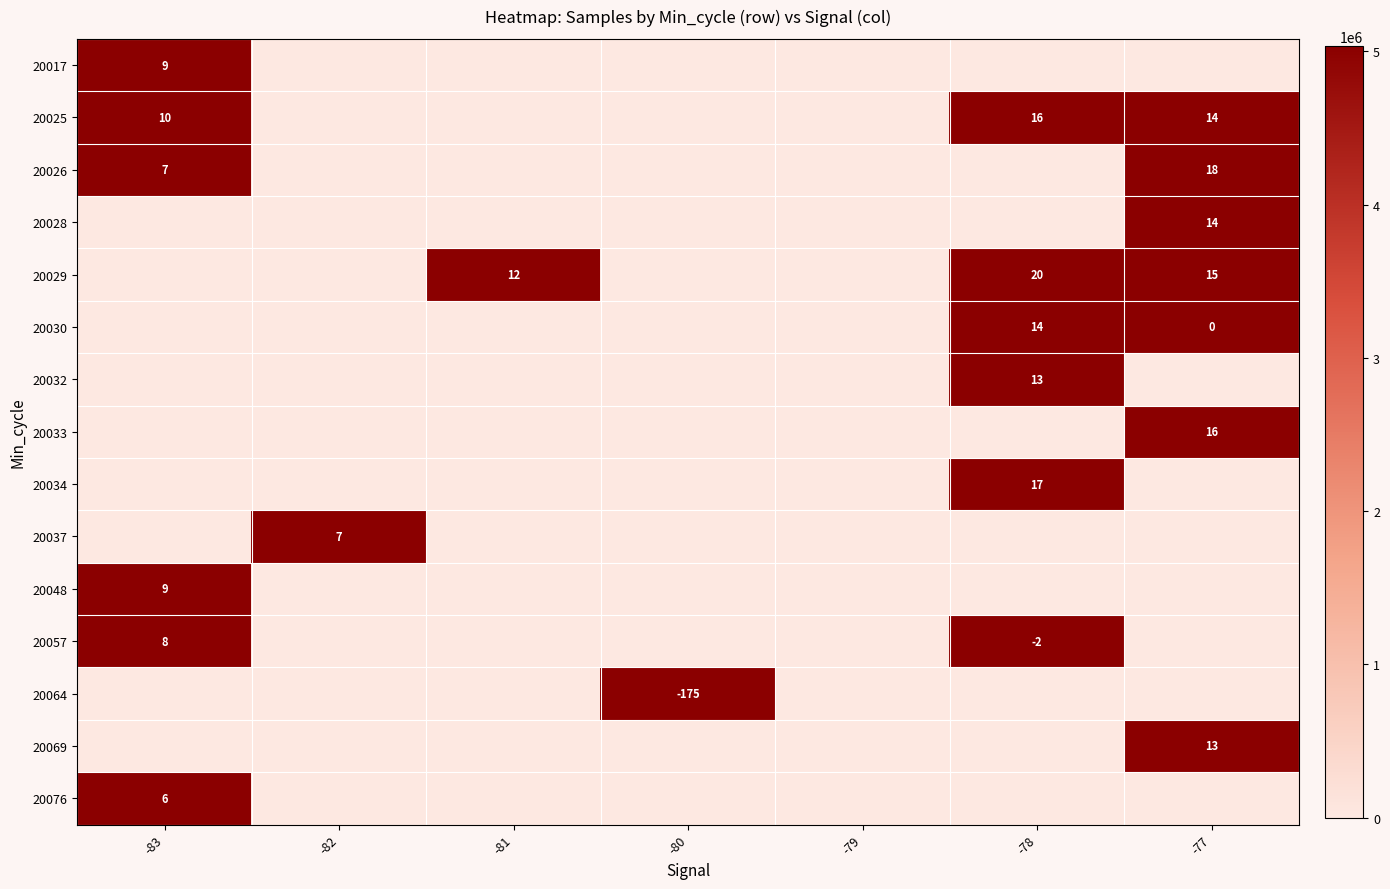

Which label corresponds to the largest value in the chart?

-78